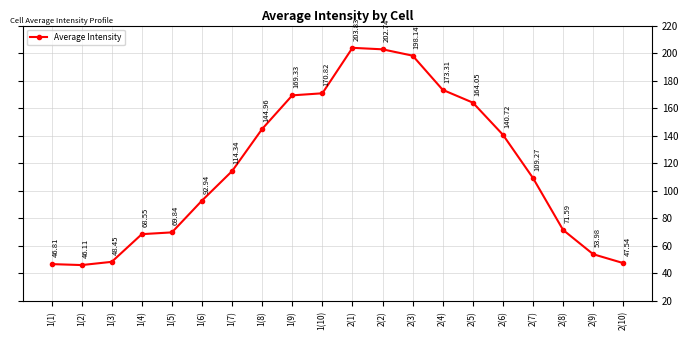

Which category has the lowest value across all series?

1(2)